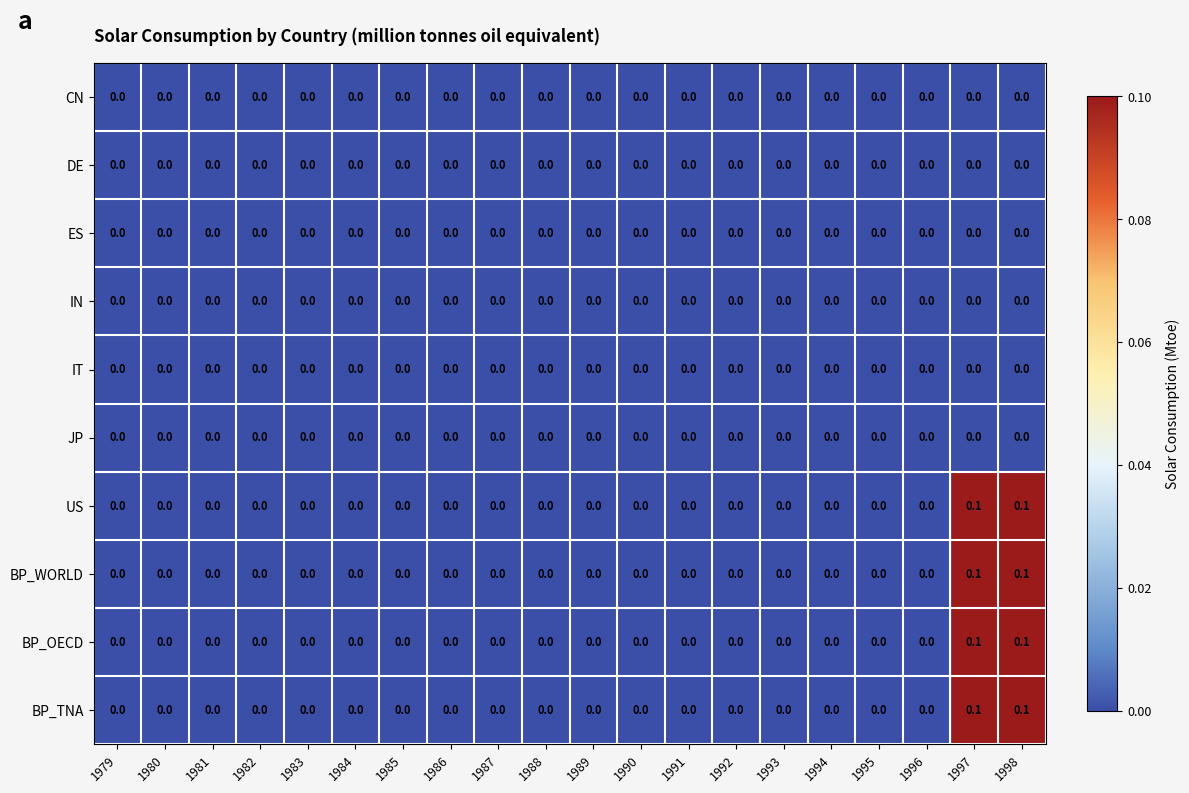

The BP_TNA series shows 0.0 at 1983. True or false?

True